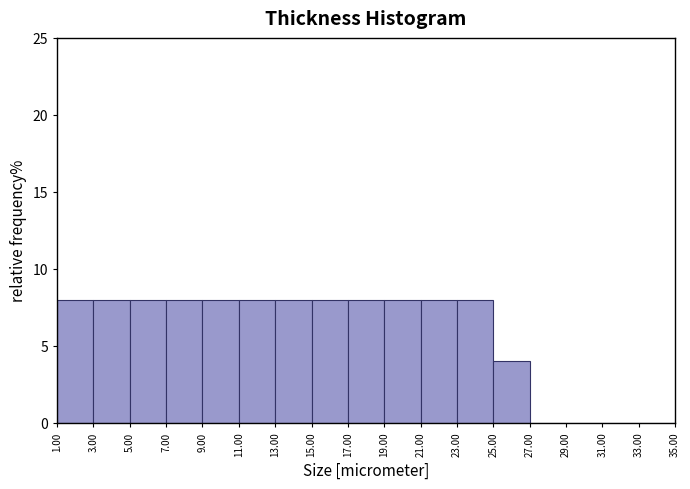

What is the height of the bar covering 17.00 to 19.00 on the x-axis? The values are not printed on the chart, so give them approximately, as read against the axis.

8